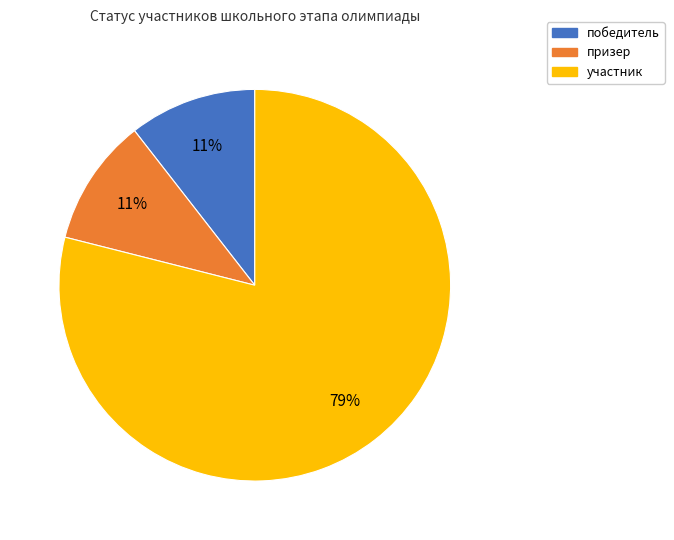

To the nearest percent, what portion does призер represent?

11%